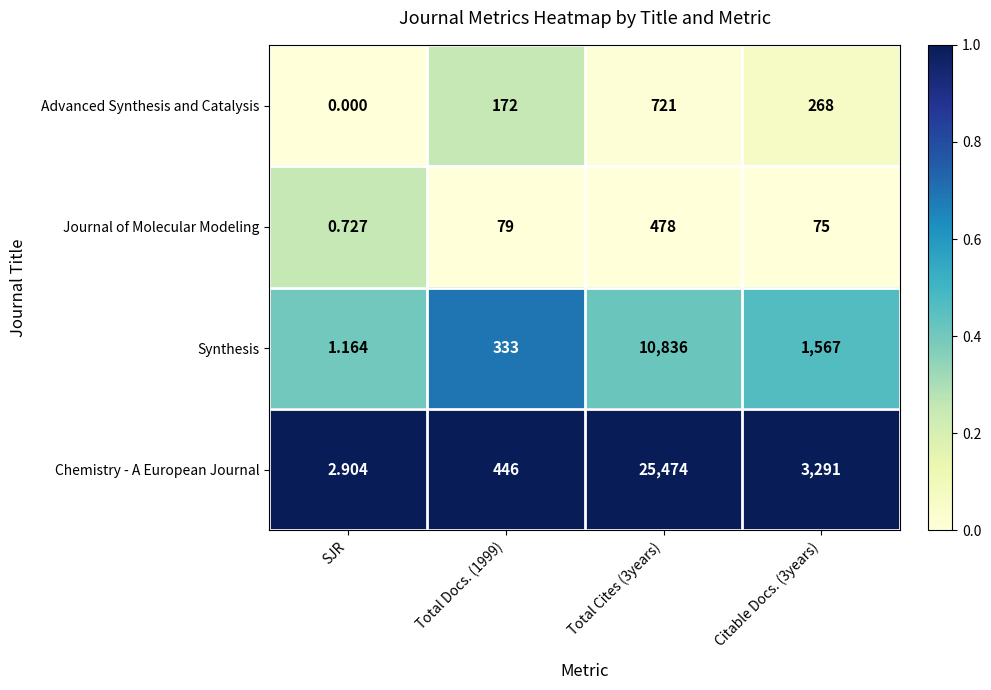

Between SJR and Total Cites (3years), which series saw the biggest shift?

Chemistry - A European Journal